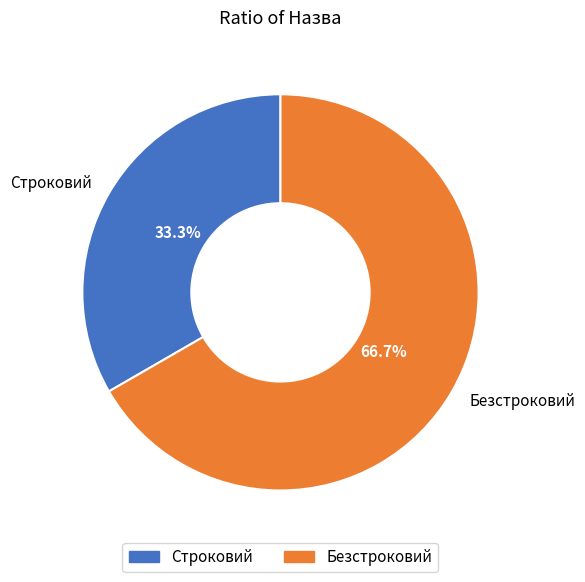

Which slice is the largest?

Безстроковий